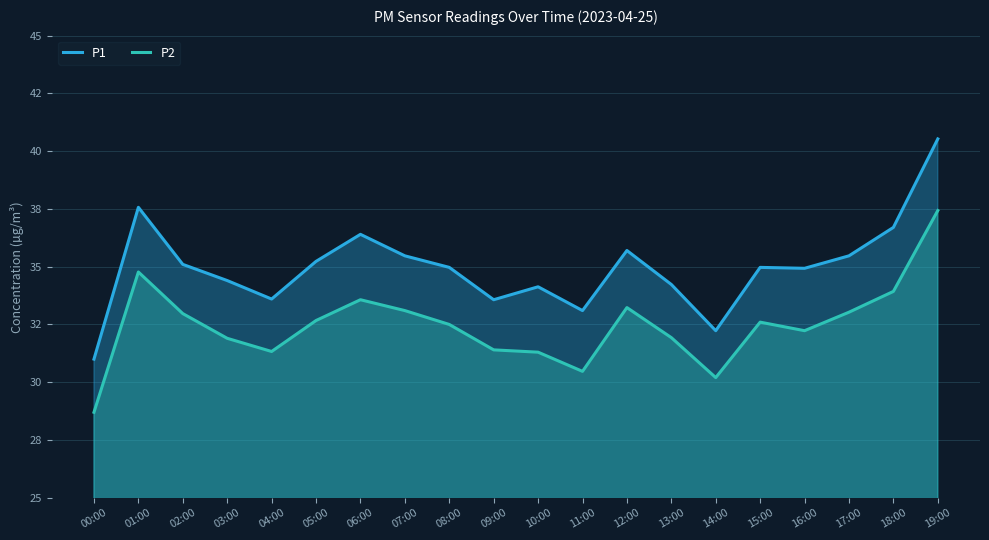

In P1, how many points are lower than both neighbors (excluding endpoints)?

5